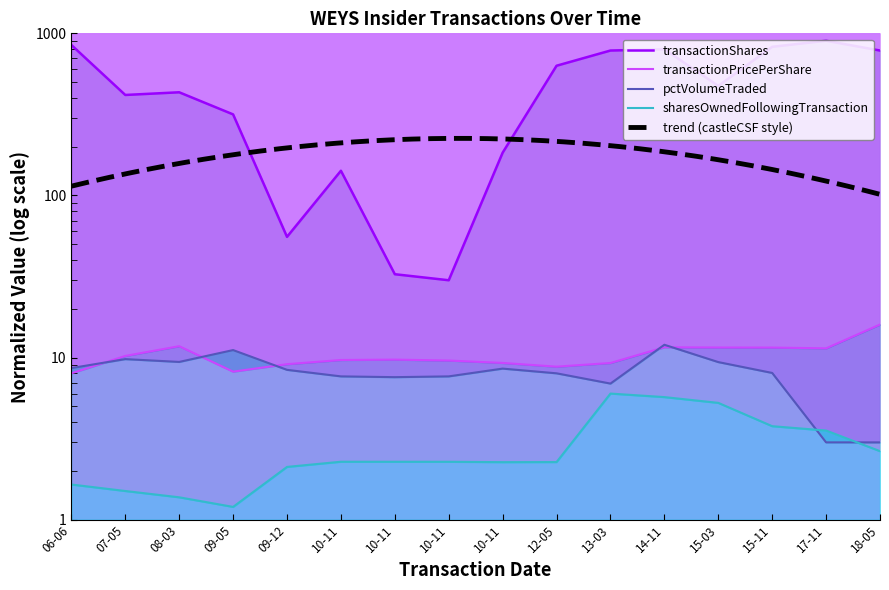

True or false: transactionShares and sharesOwnedFollowingTransaction cross at least once.

False